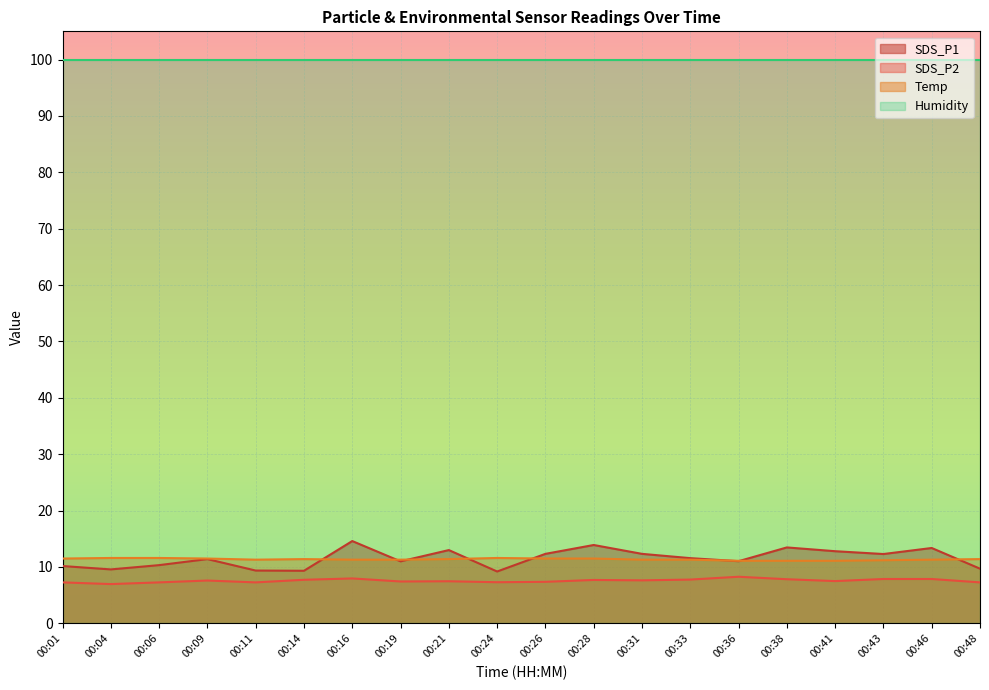

The value of SDS_P1 at 00:26 is 12.3. True or false?

True